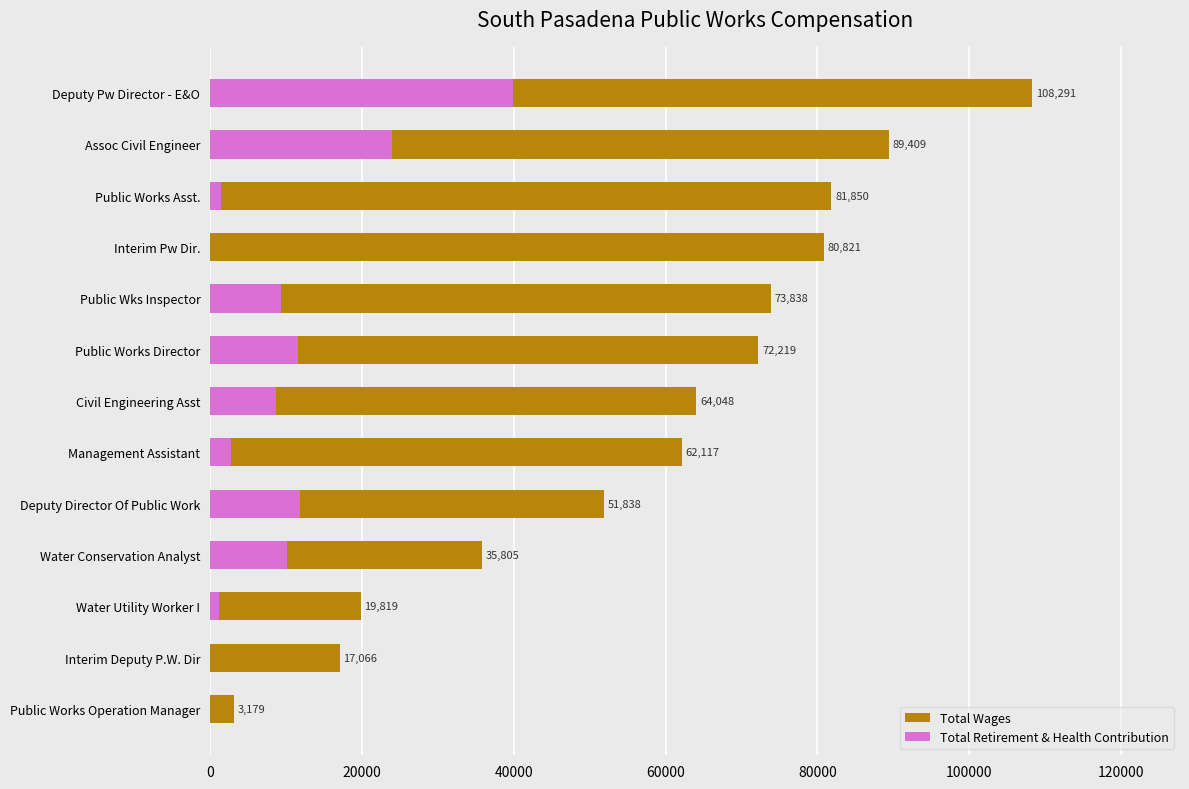

What is the highest value of the Total Retirement & Health Contribution series?

39883